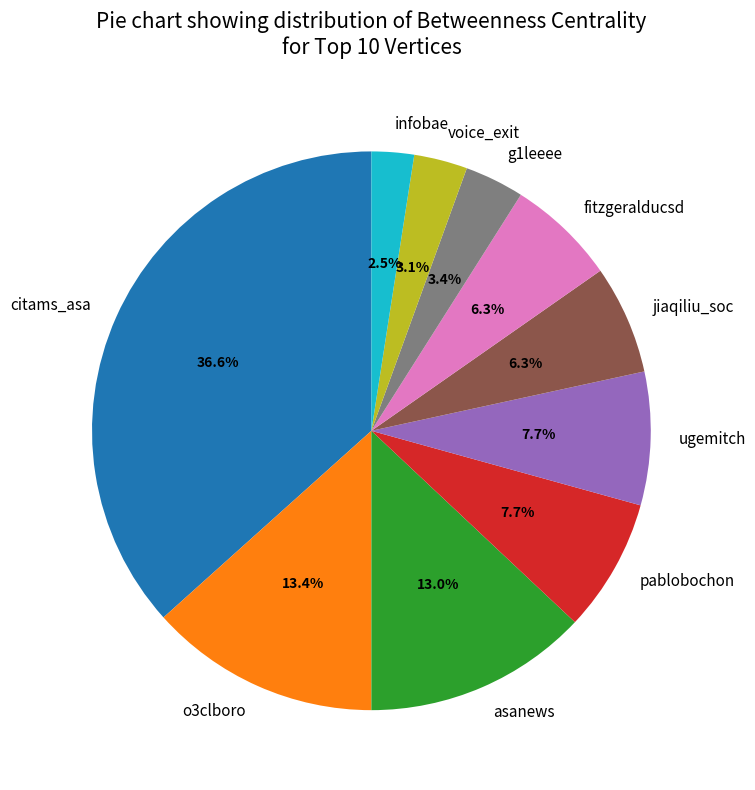

The citams_asa slice represents 37% of the pie. True or false?

True